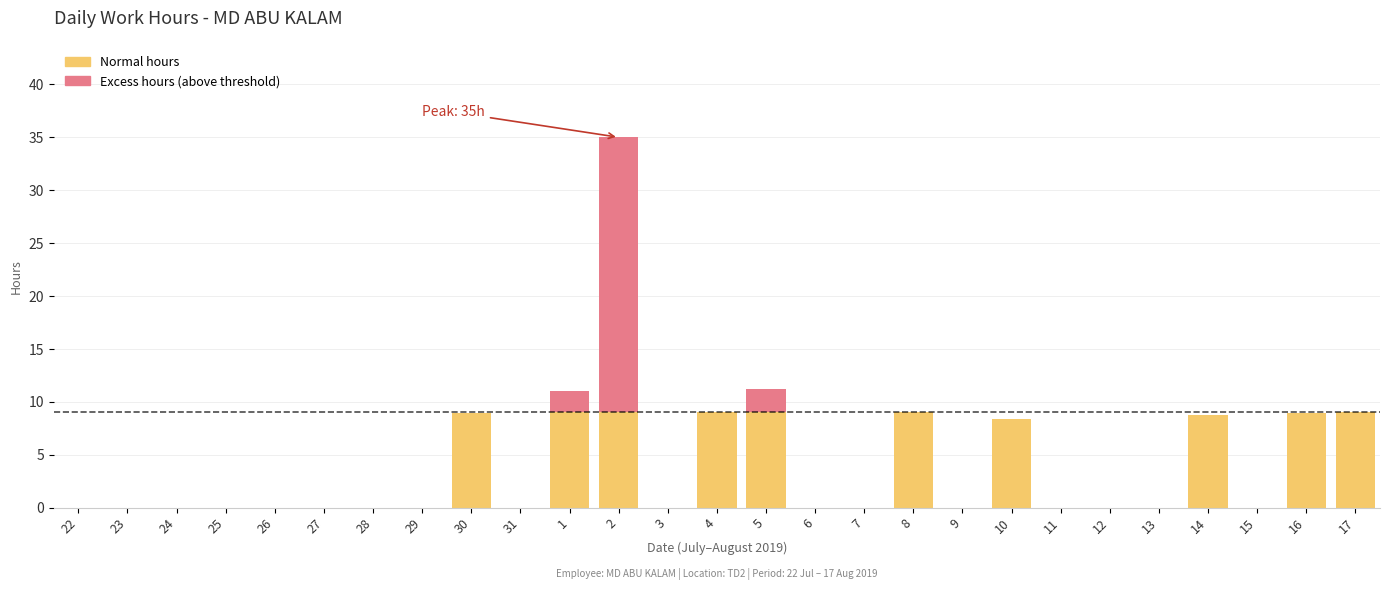

What is the highest value of the Normal hours series?

9.0